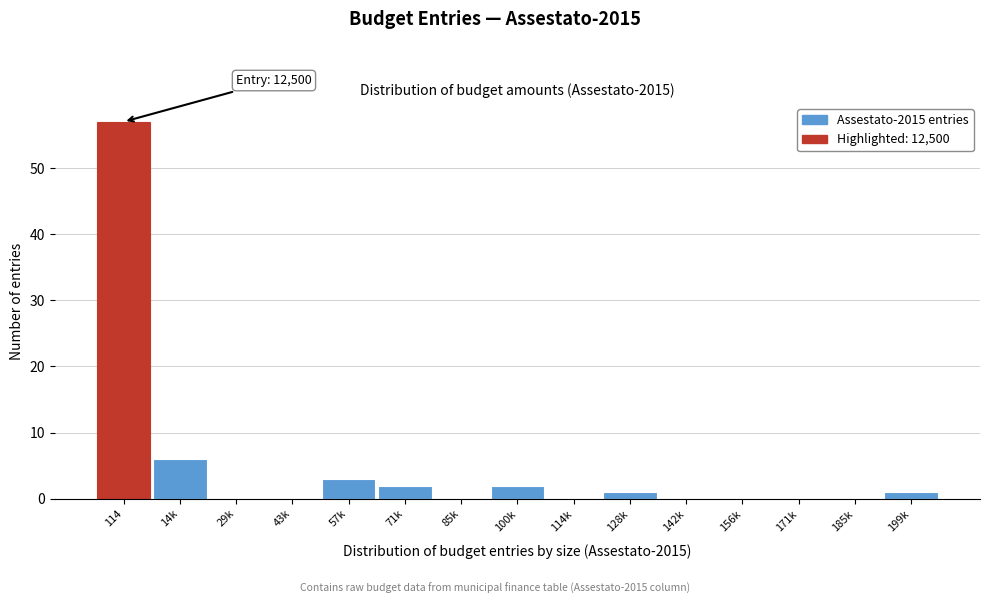

Reading right to left, extract all data points from this chart.

199k=1	185k=0	171k=0	156k=0	142k=0	128k=1	114k=0	100k=2	85k=0	71k=2	57k=3	43k=0	29k=0	14k=6	114=57